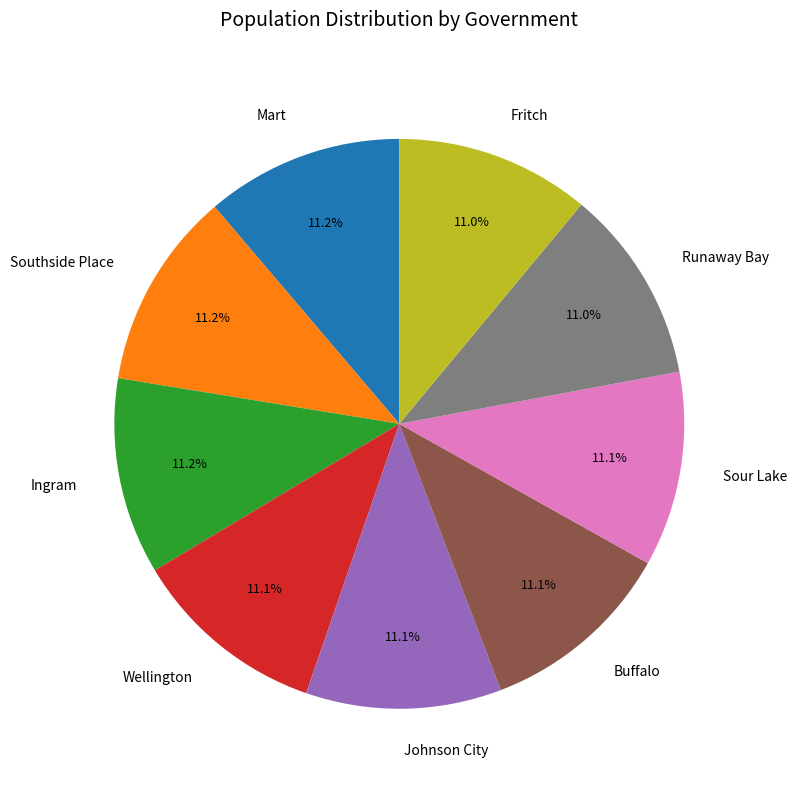

To the nearest percent, what is the average slice percentage?

11%